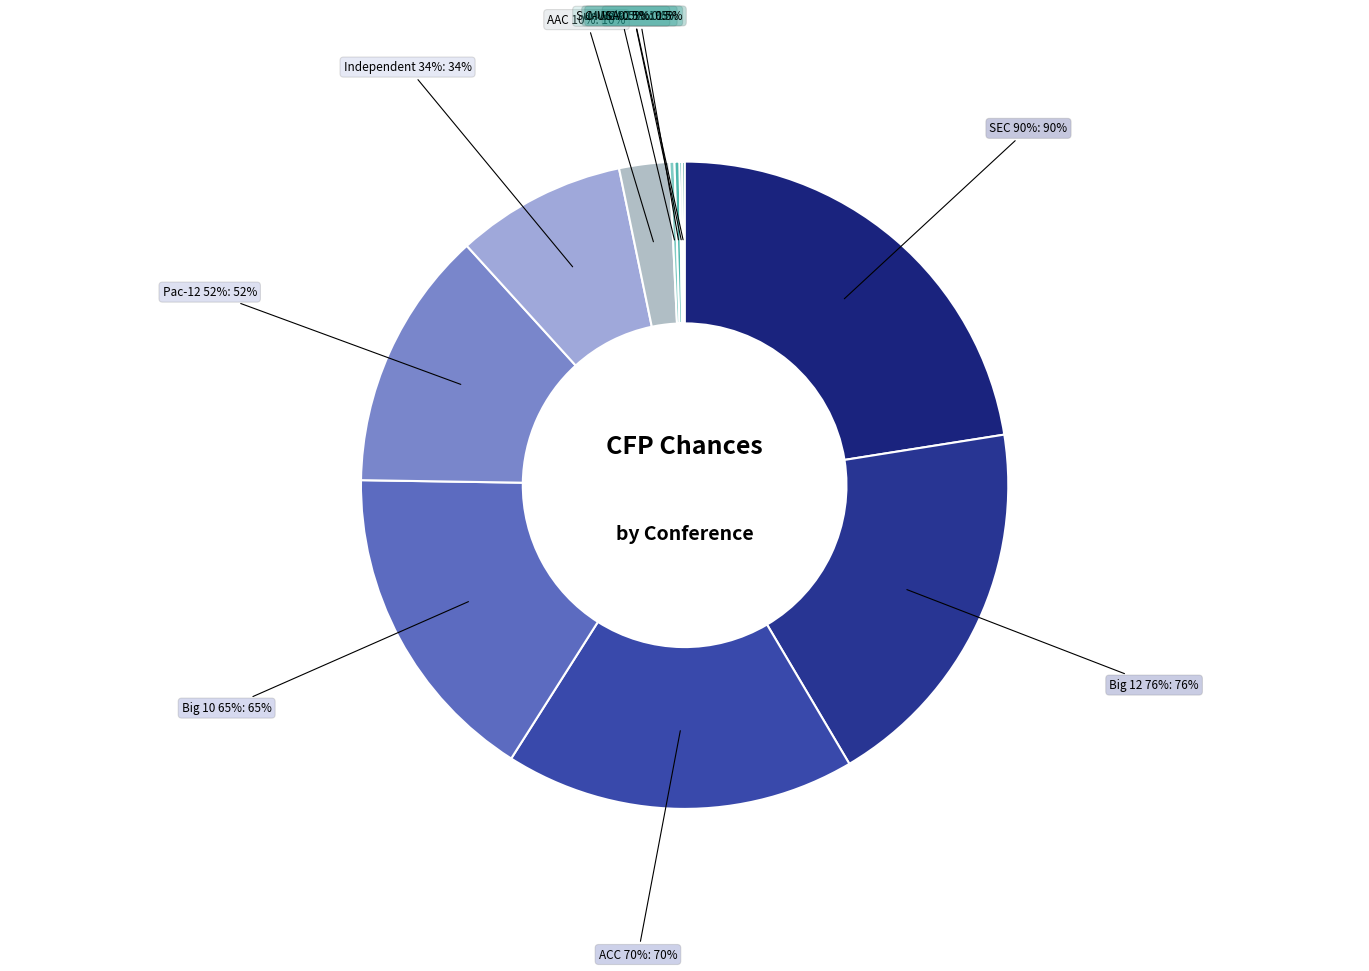

To the nearest percent, what is the combined percentage of AAC 10% and Big 10 65%?

19%